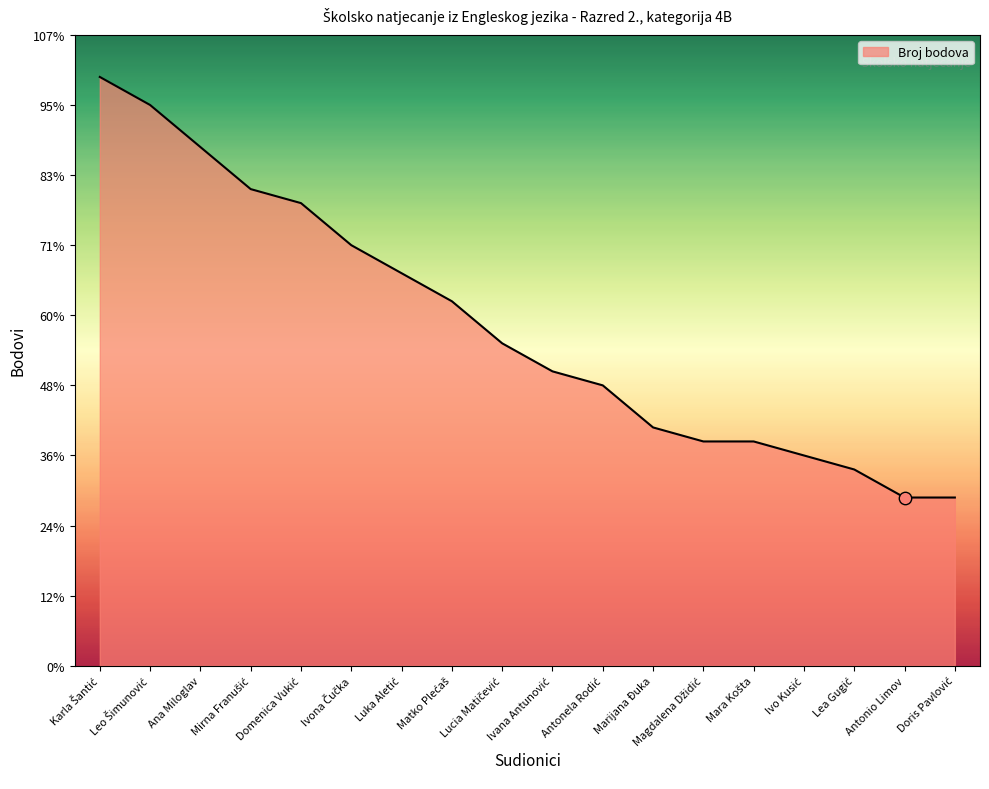

Between Antonela Rodić and Ivona Čučka, which is larger?

Ivona Čučka